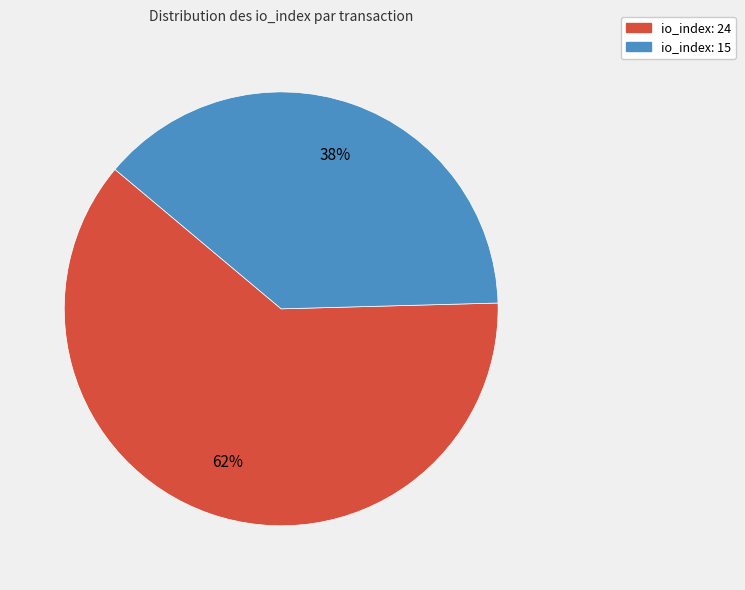

Rank the categories by value from lowest to highest.

io_index: 15, io_index: 24